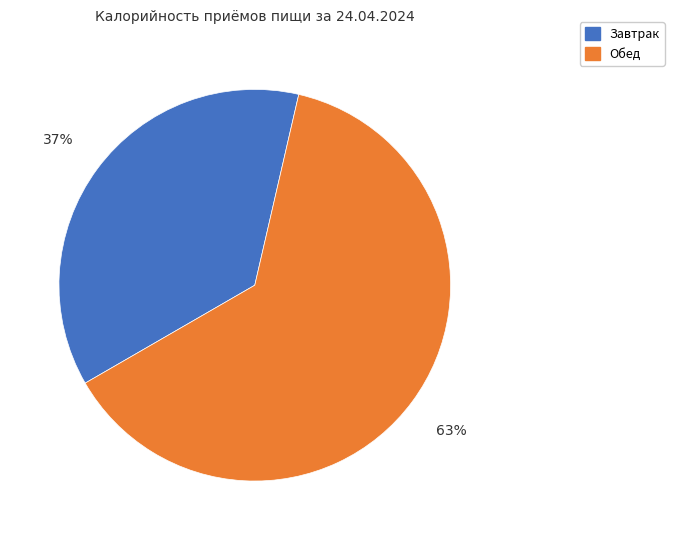

Is it true that Обед is 53% of the pie?

False